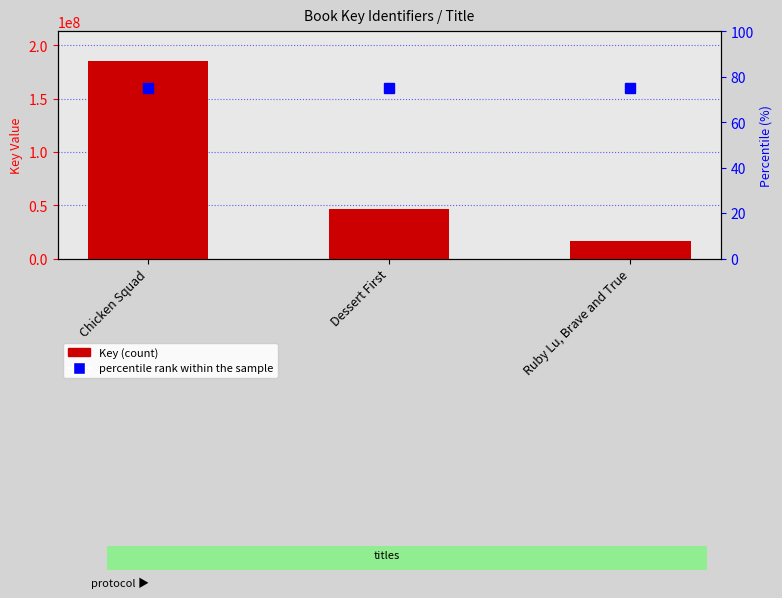

What is the label of the 3rd bar from the right?

Chicken Squad